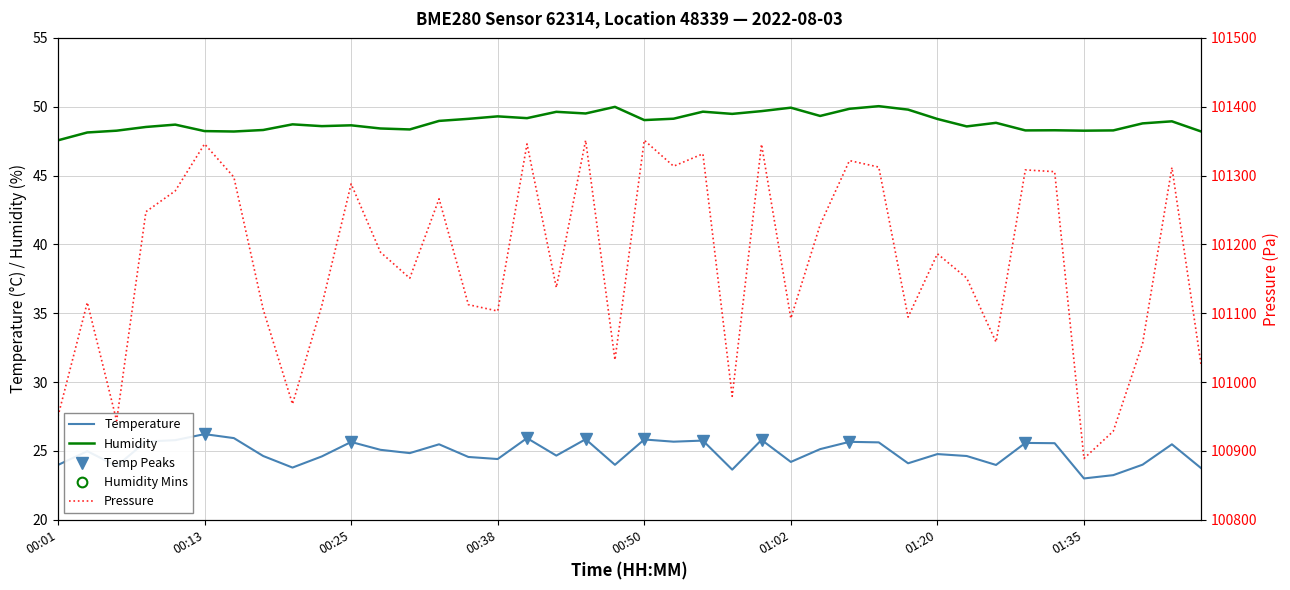

Which series has the largest total across all categories?

pressure